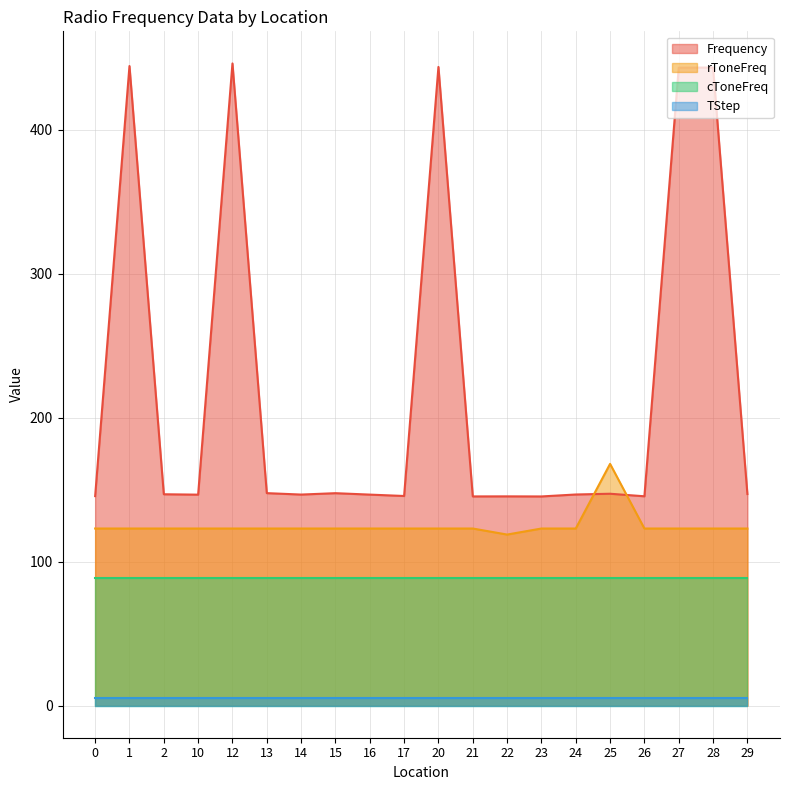

How many values in the Frequency series are below 146?

6